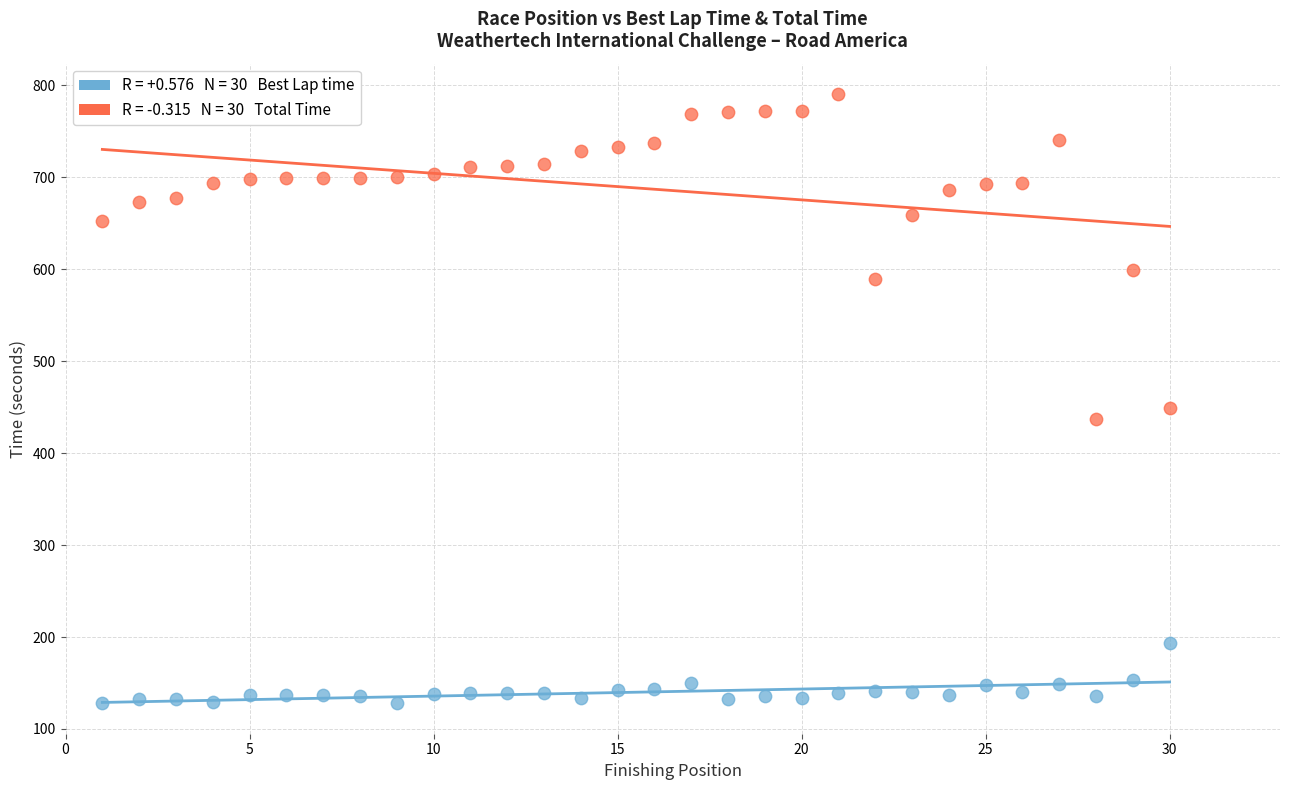

Across all series, what Y value is closest to 459?

449.6